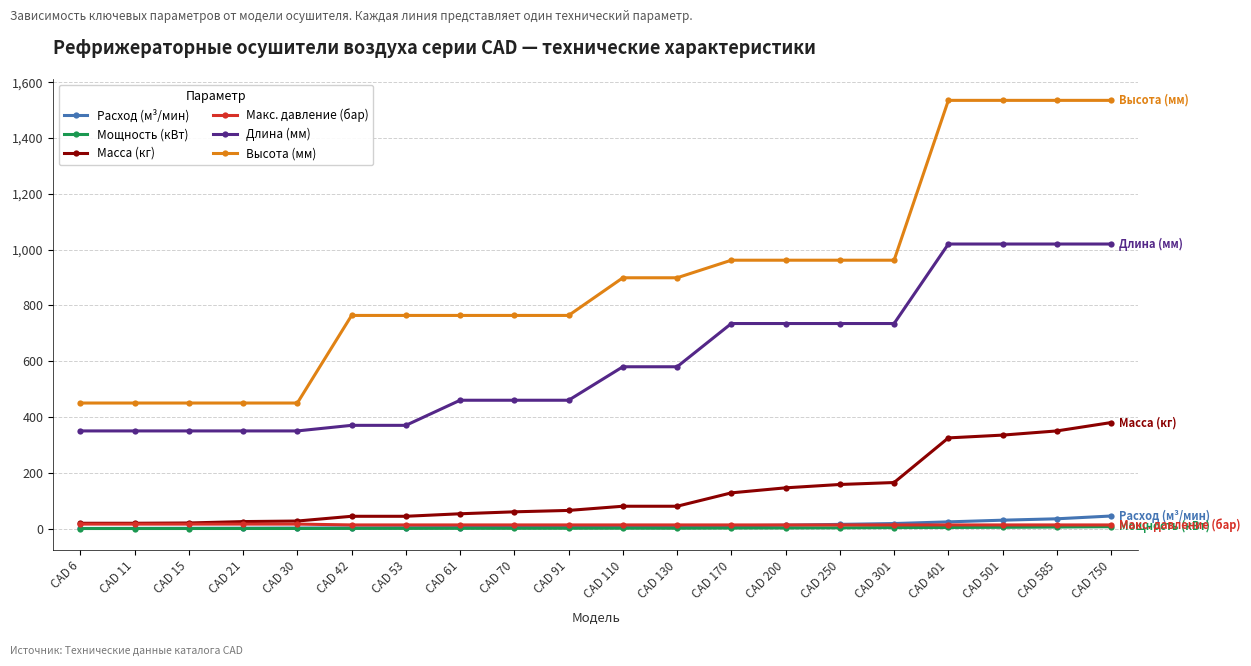

What is the total value across all series at CAD 401?

2920.9